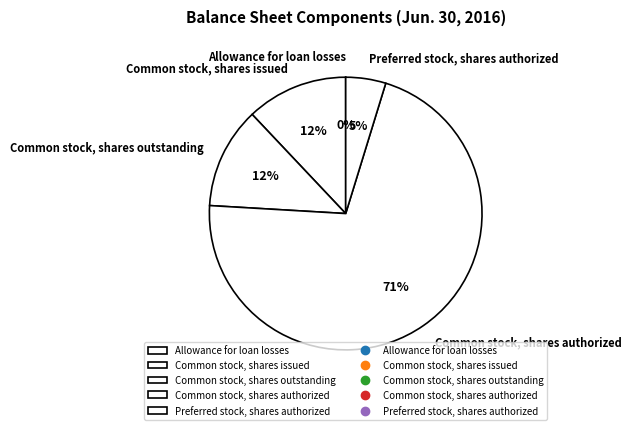

Is there any slice that represents more than half of the pie?

Yes